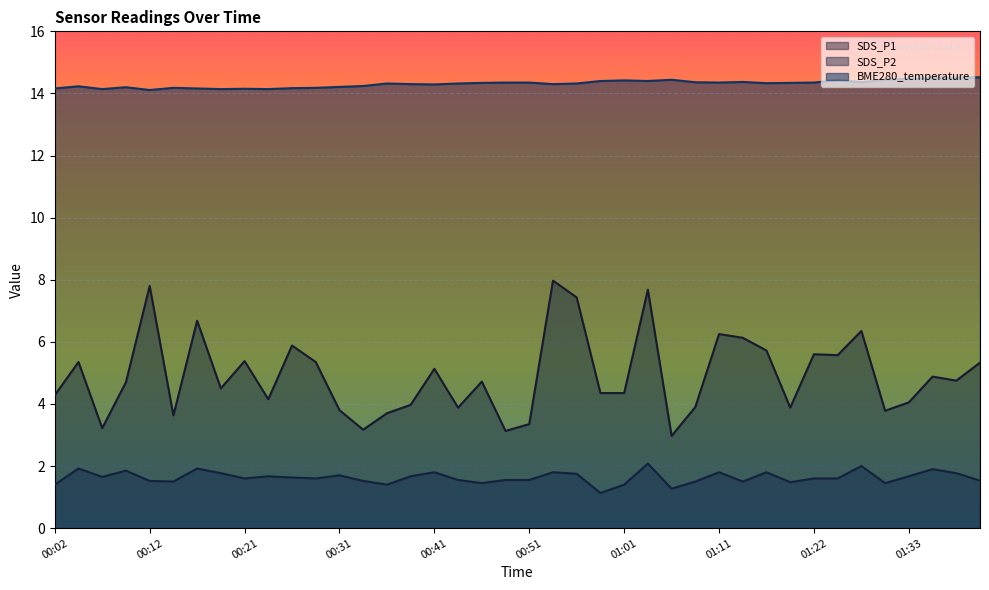

At which category does the chart reach its minimum across all series?

00:58